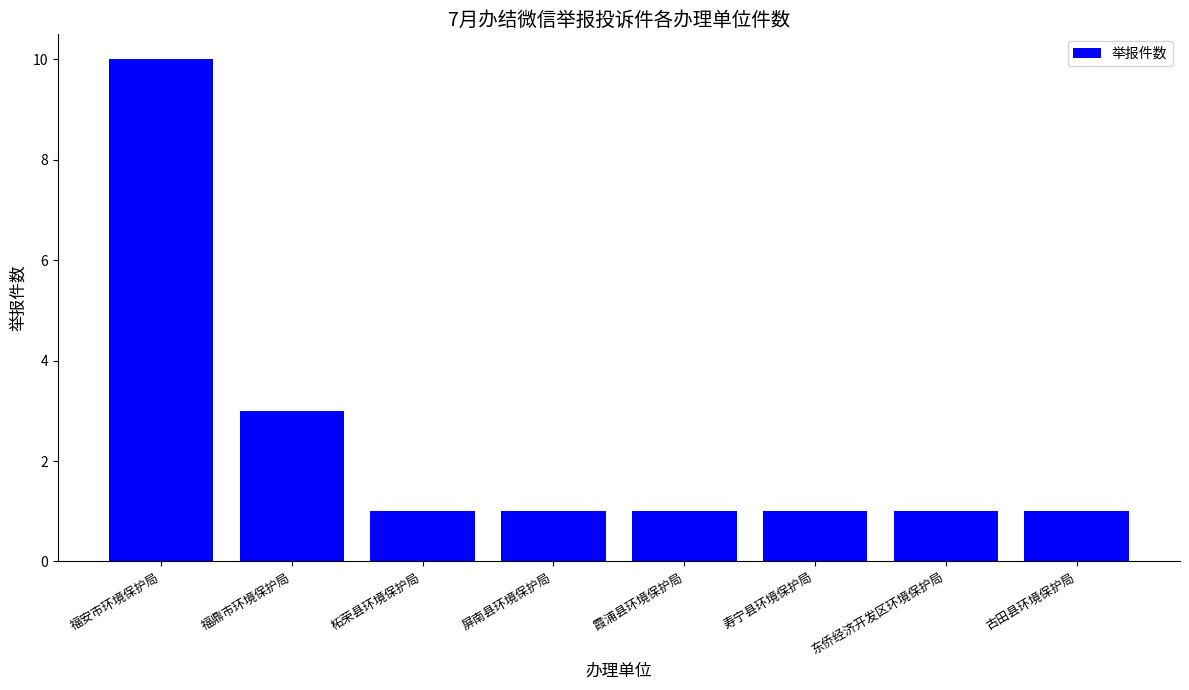

What is the difference between the values at 福安市环境保护局 and 寿宁县环境保护局?

9